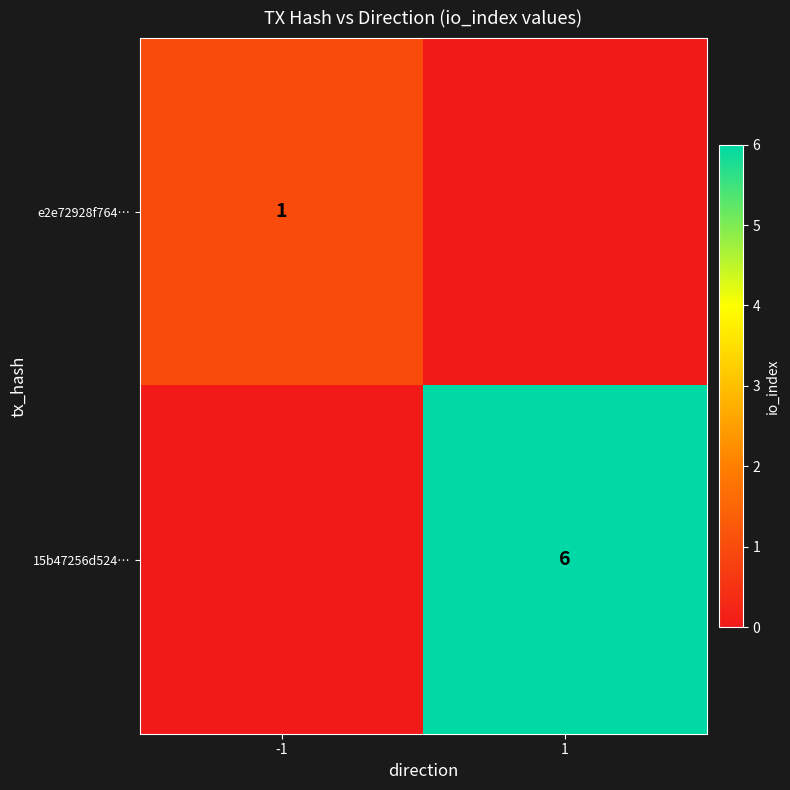

Which has a higher value, -1 or 1?

-1